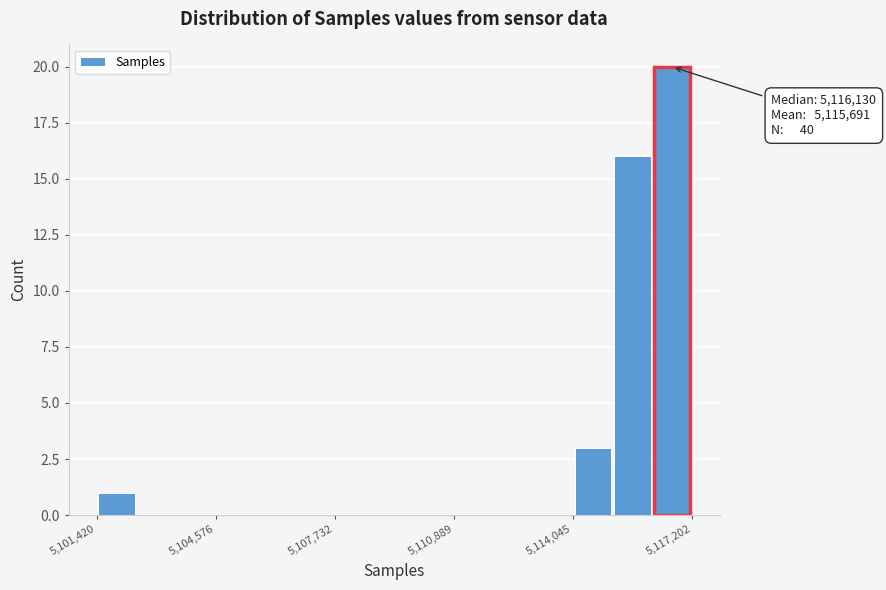

Around what value on the x-axis is the tallest bar? Give the approximate position of its centre, as read against the axis.

5116500